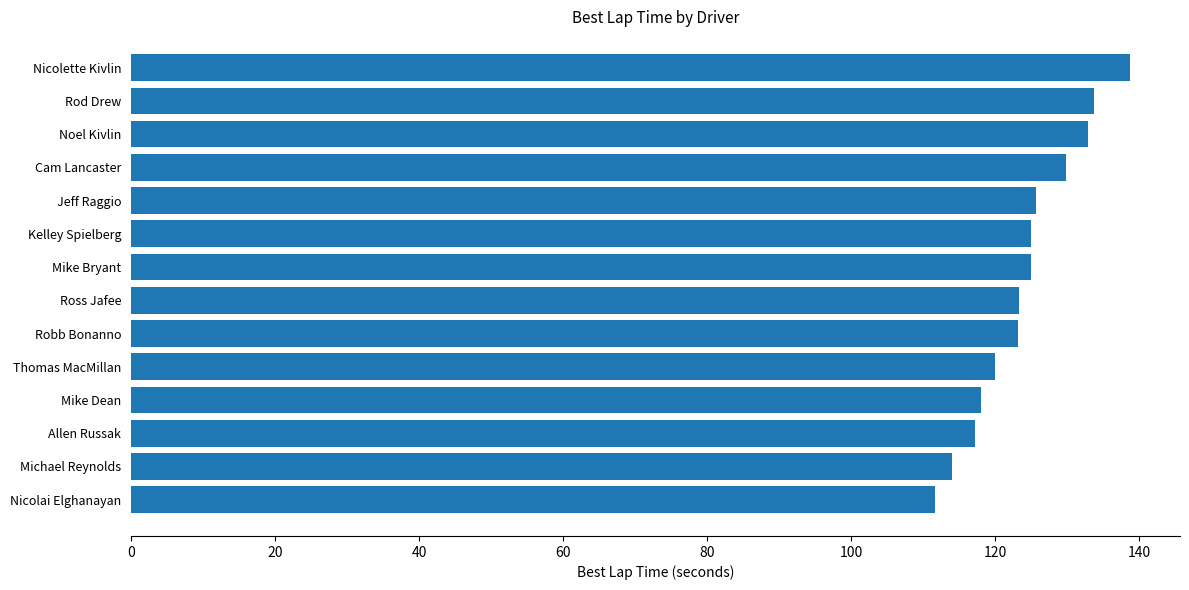

Between Robb Bonanno and Rod Drew, which is larger?

Rod Drew